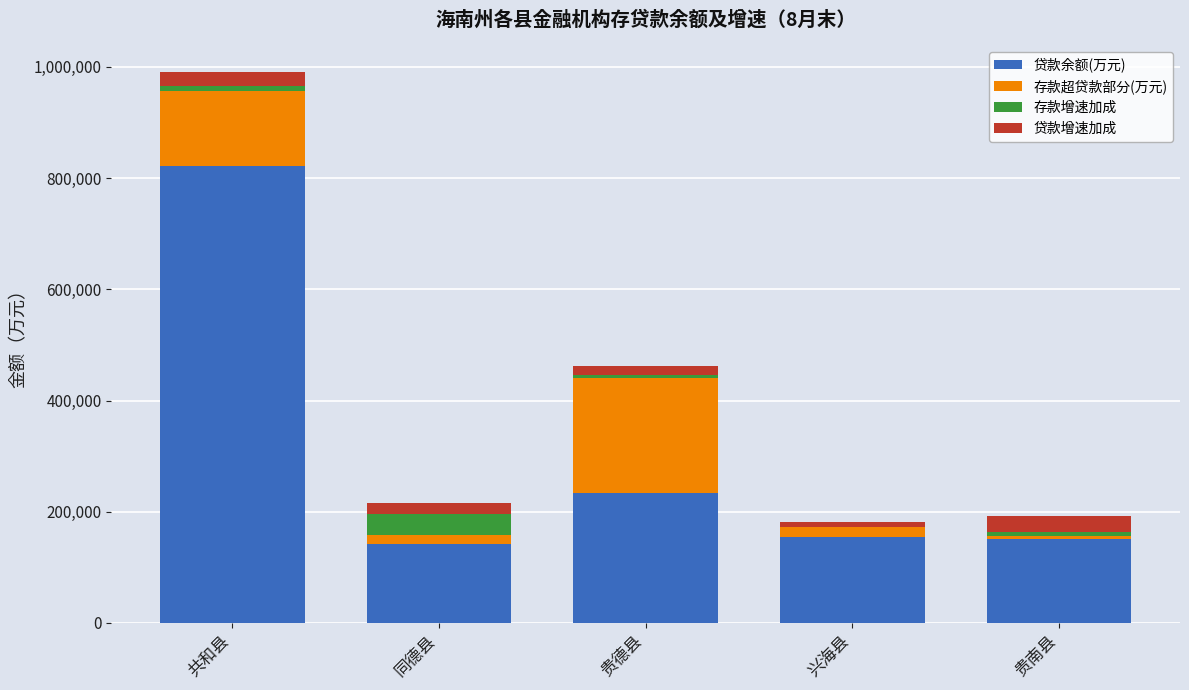

At which category is the sum across all series the highest?

共和县